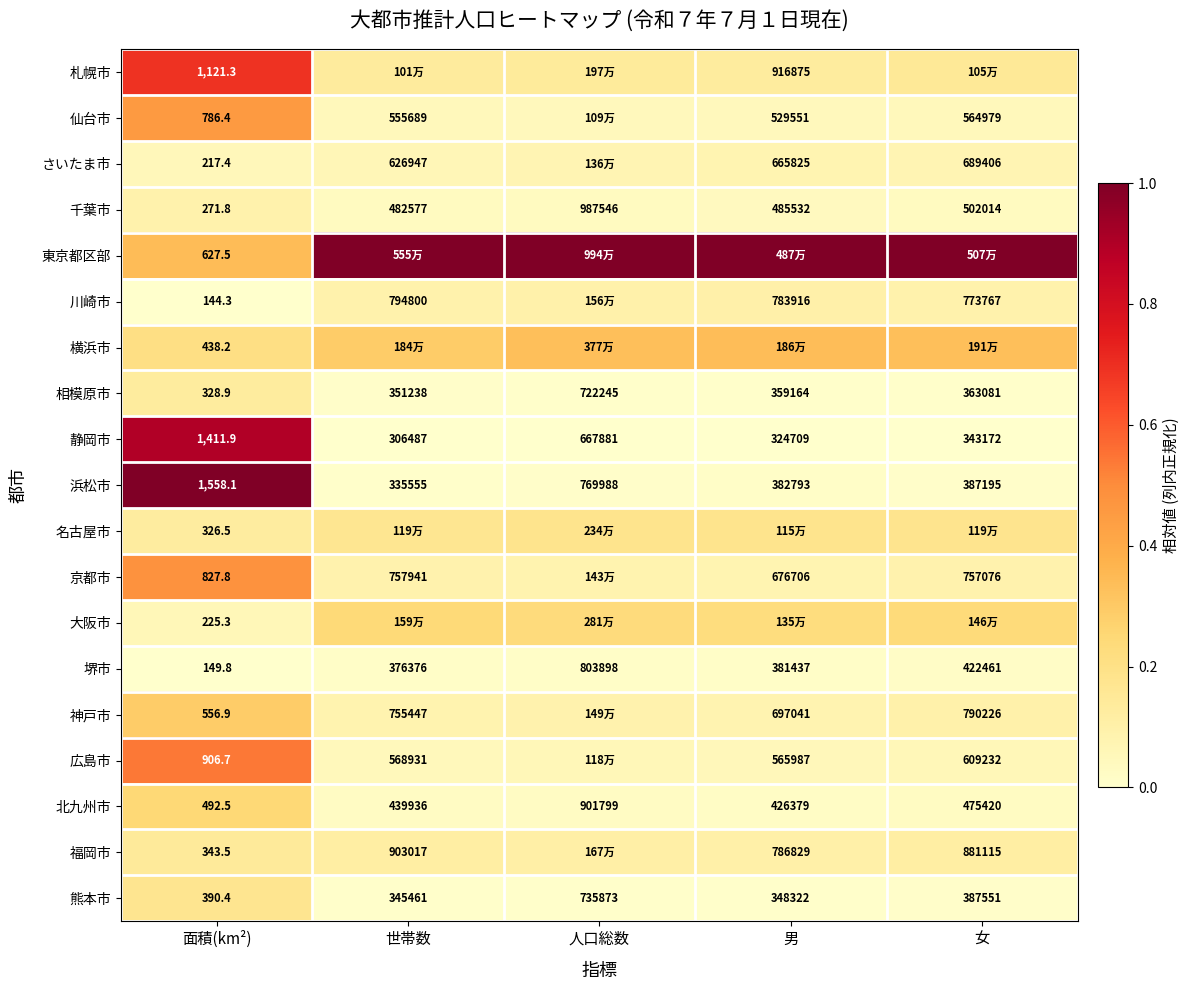

At which label does 浜松市 reach its peak?

人口総数